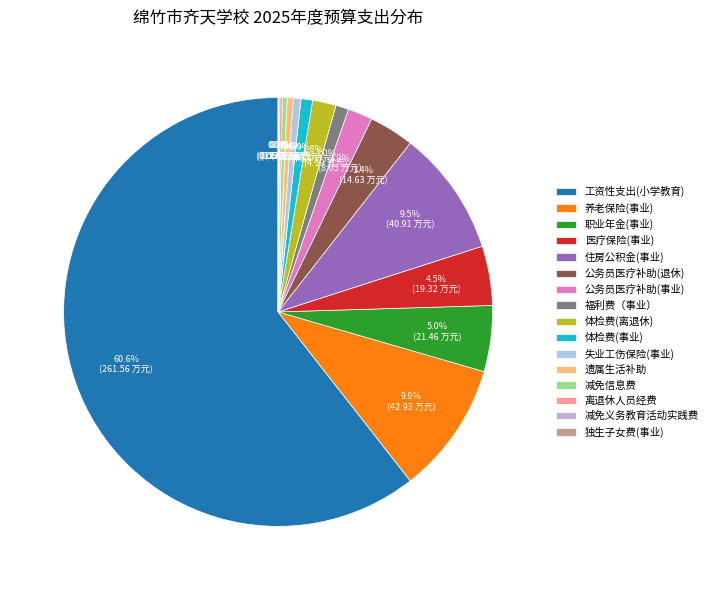

To the nearest percent, what is the difference between the 养老保险(事业) and 失业工伤保险(事业) slice percentages?

9%